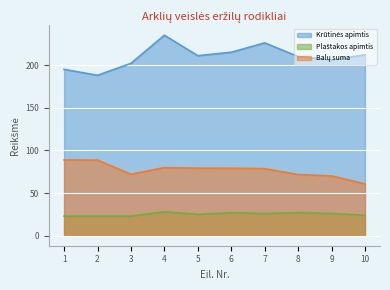

What is the total value across all series at 5?

315.1